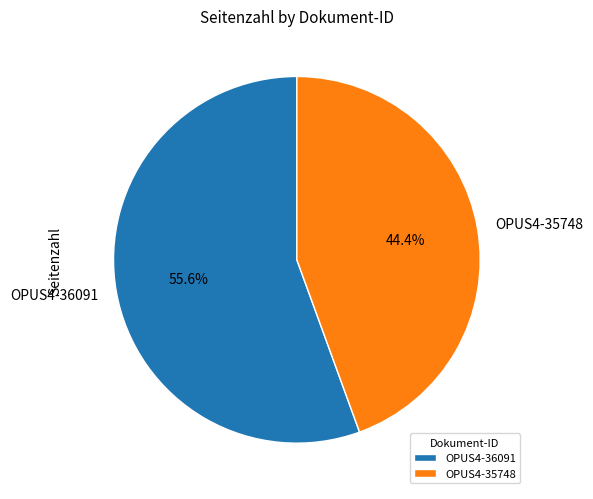

True or false: OPUS4-36091 accounts for 45% of the total.

False